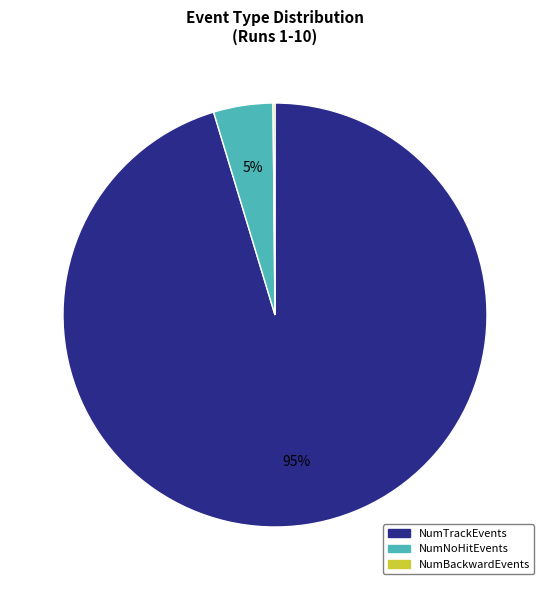

What percentage is the NumNoHitEvents slice, to the nearest percent?

5%